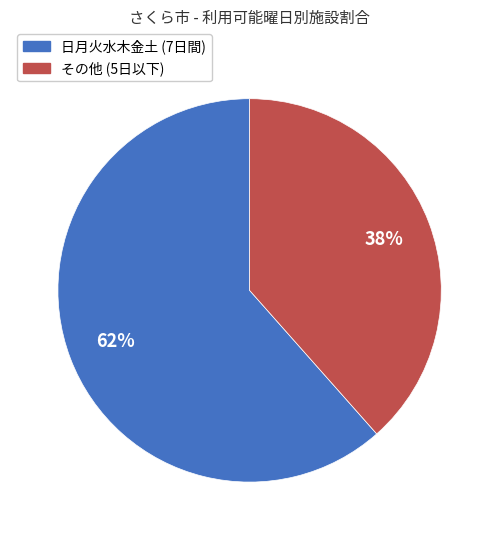

Rank the categories by value from lowest to highest.

その他 (5日以下), 日月火水木金土 (7日間)